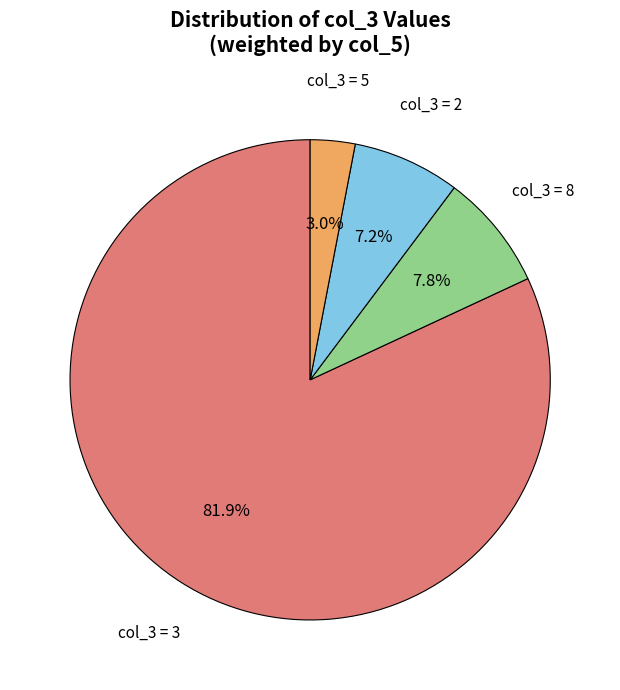

Which has a higher value, col_3 = 8 or col_3 = 3?

col_3 = 3